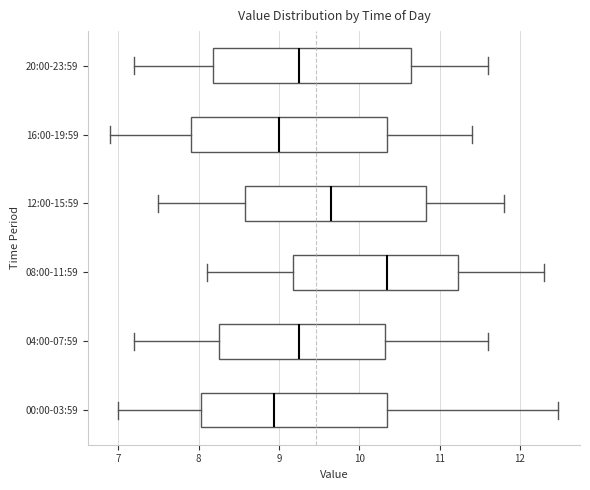

Where does the right whisker of the box for 00:00-03:59 end on the x-axis? The values are not printed on the chart, so give them approximately, as read against the axis.

12.5